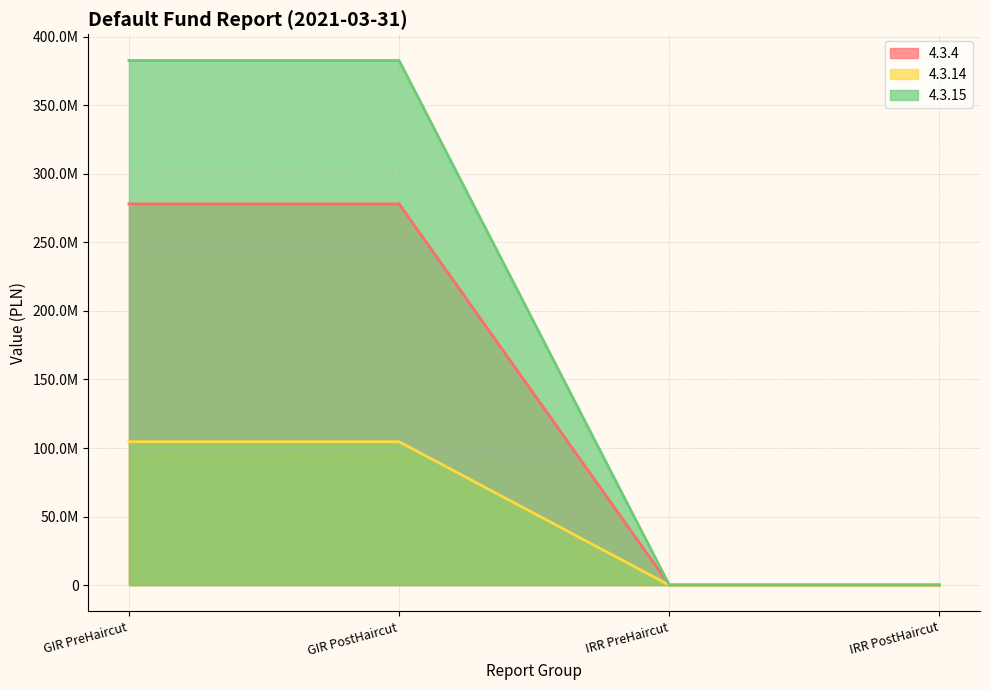

At which label is 4.3.15 closest to 191411342?

IRR PreHaircut